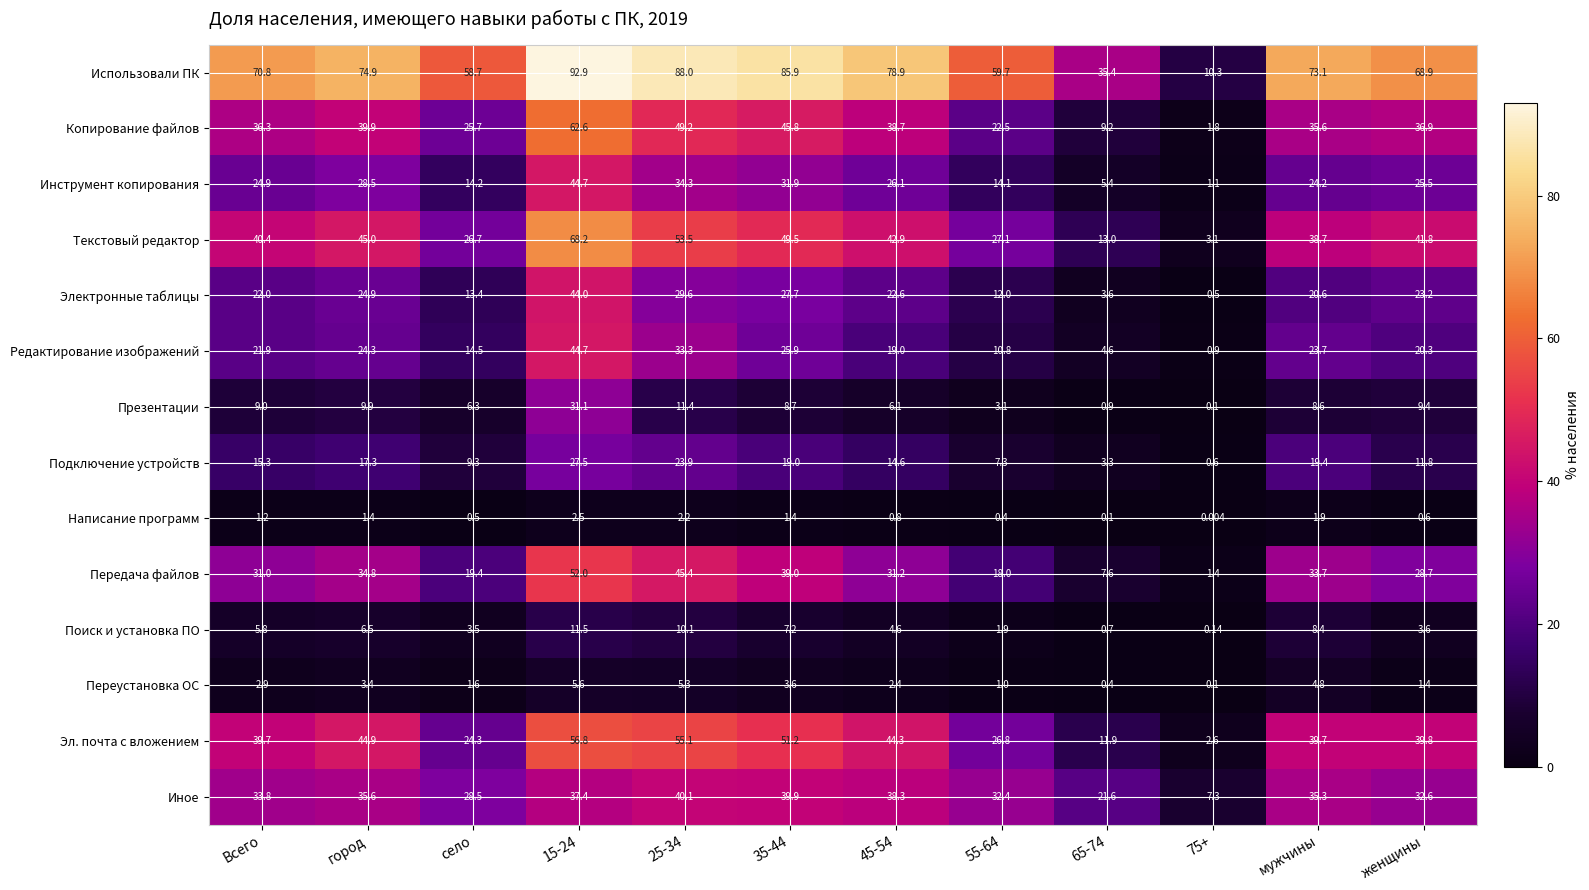

Is the value of Текстовый редактор at 15-24 greater than the value of Инструмент копирования at 45-54?

Yes